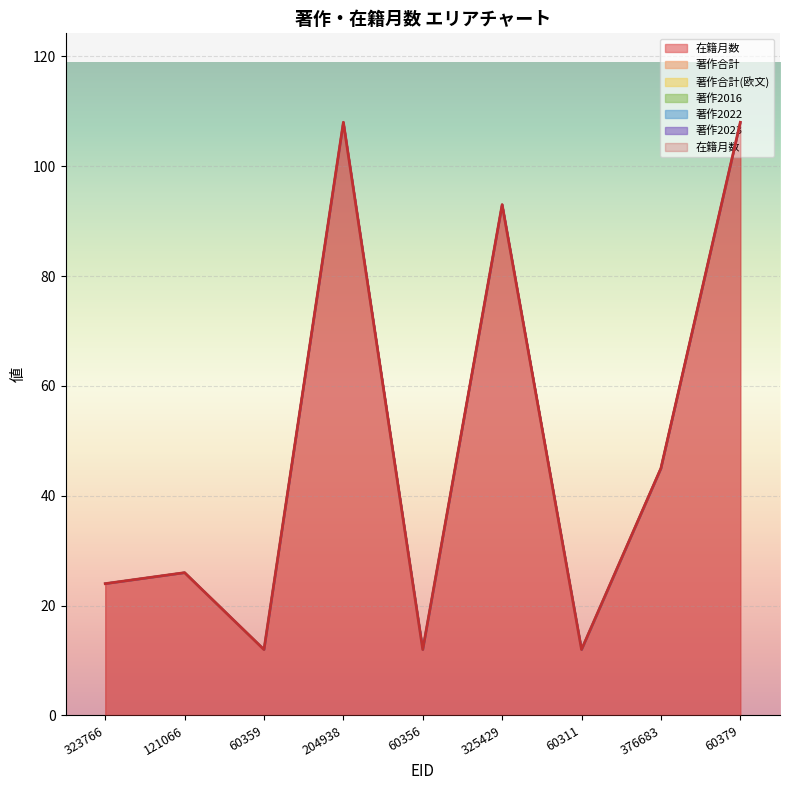

The value of 著作合計 at 121066 is 0. True or false?

True